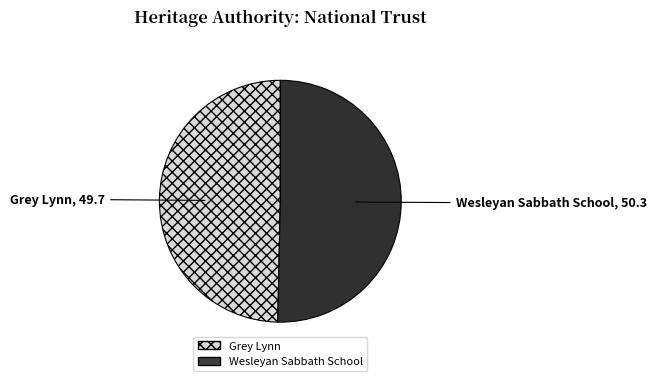

Combined, do Wesleyan Sabbath School and Grey Lynn account for over 50%?

Yes